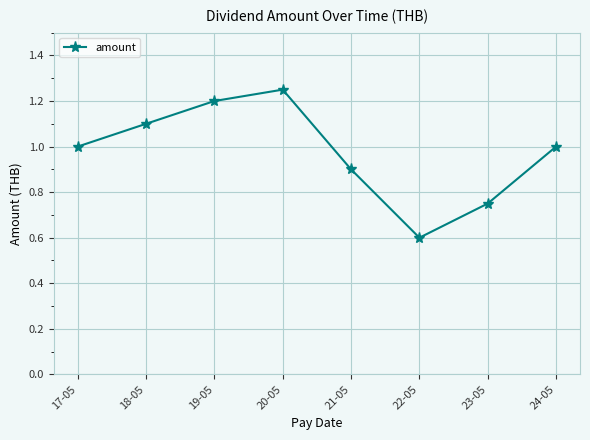

Which label corresponds to the largest value in the chart?

20-05